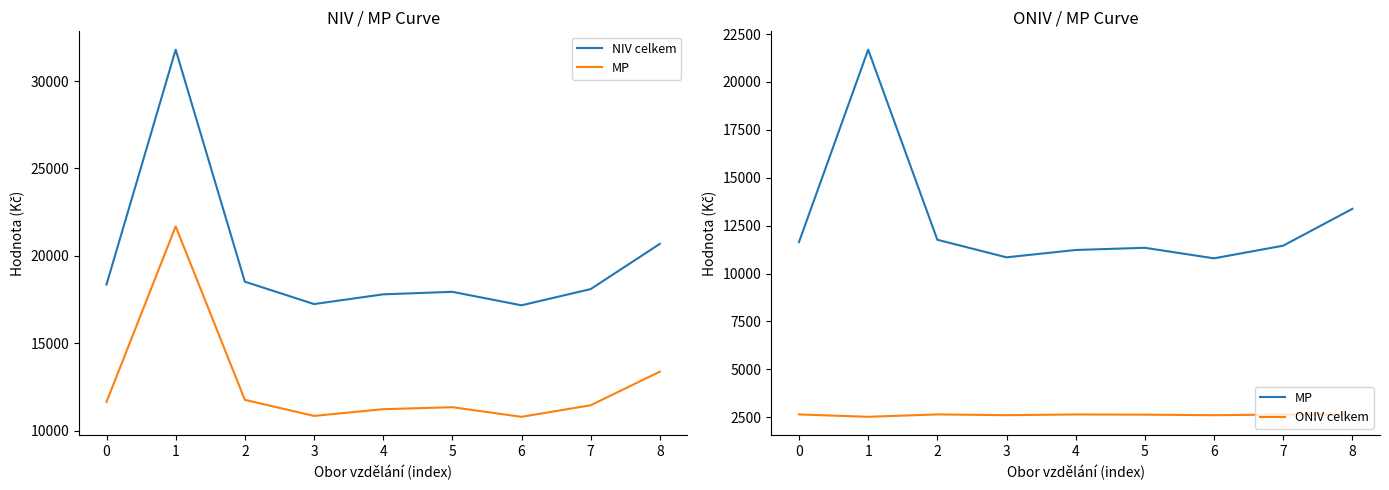

Where is NIV celkem nearest to the value 24482?

8